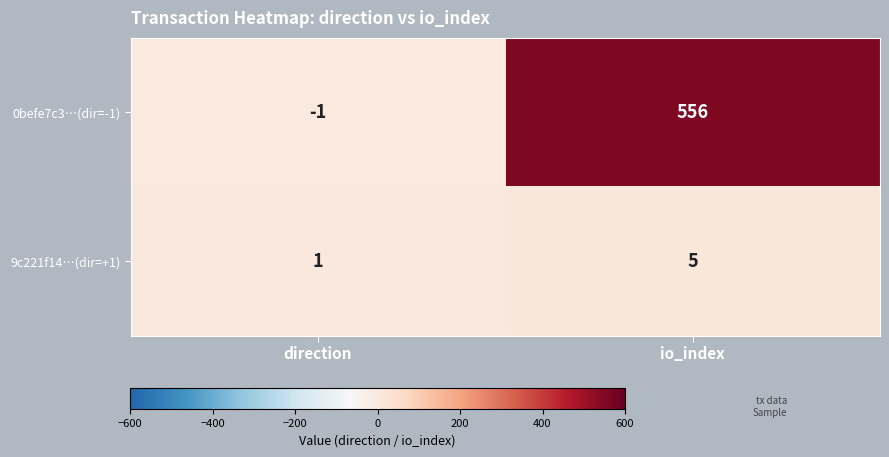

Which series changed the most between direction and io_index?

0befe7c3…(dir=-1)